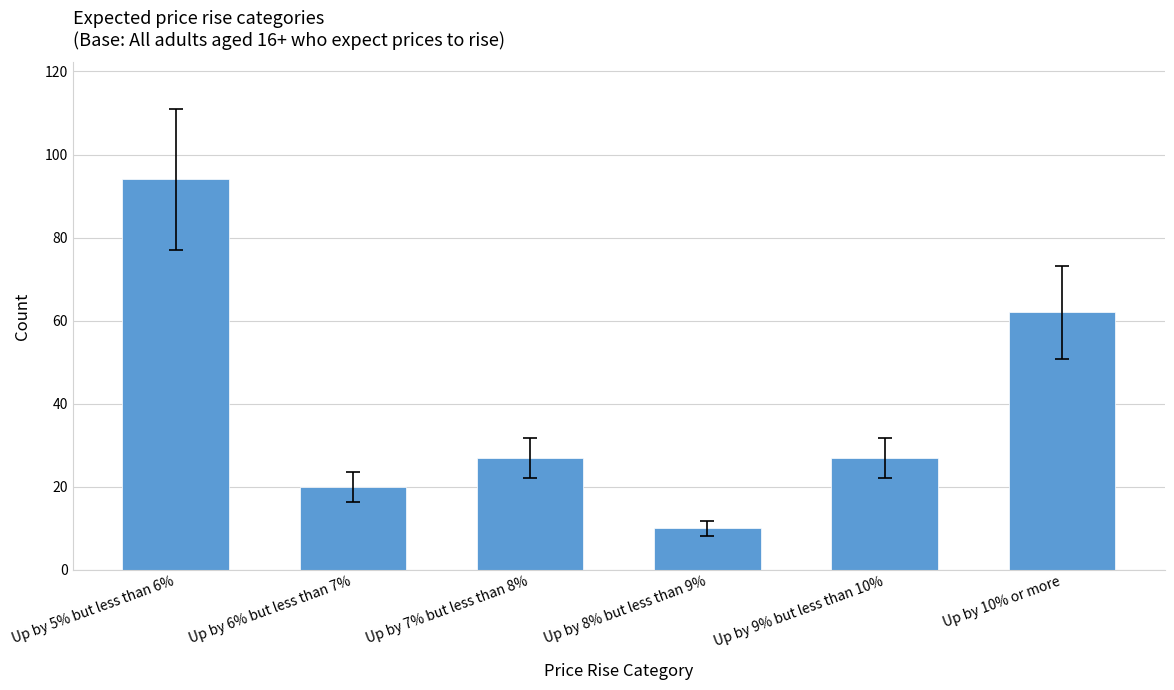

The value at Up by 9% but less than 10% is 27. True or false?

True